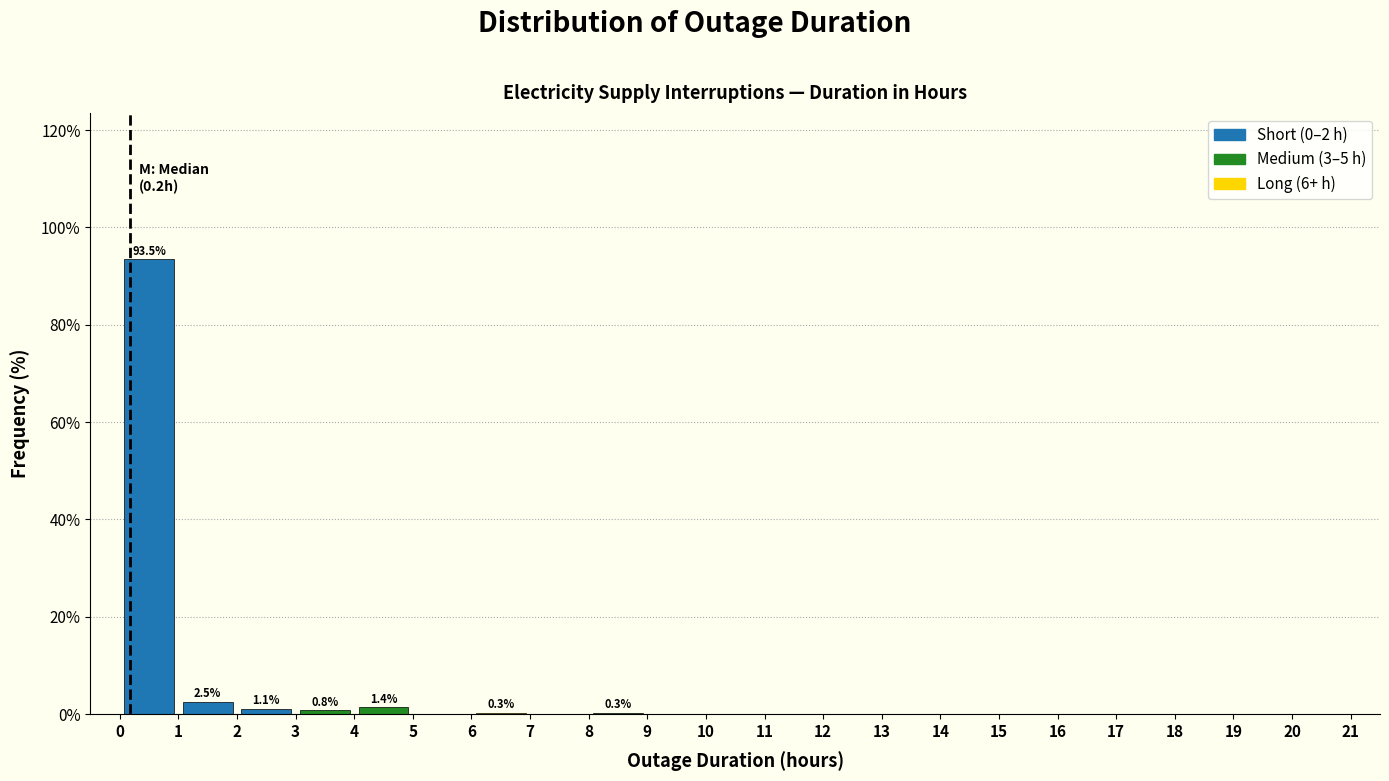

Which range on the x-axis has the tallest bar?

0 to 1